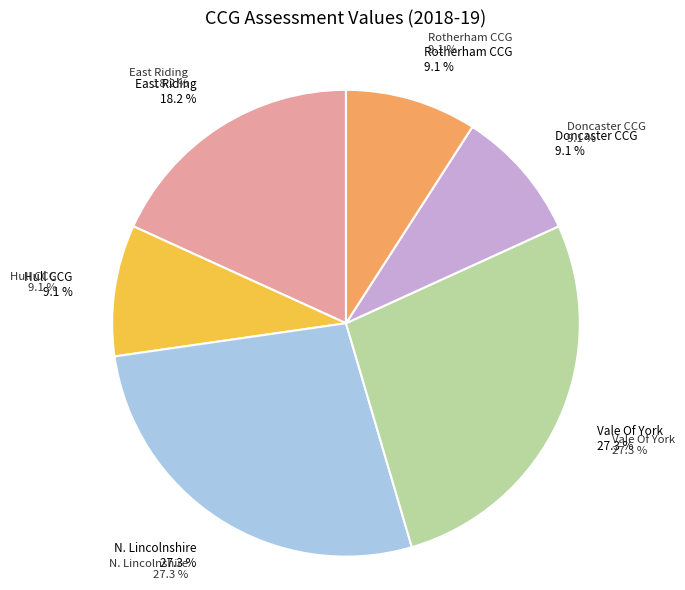

How many segments does this pie chart have?

6